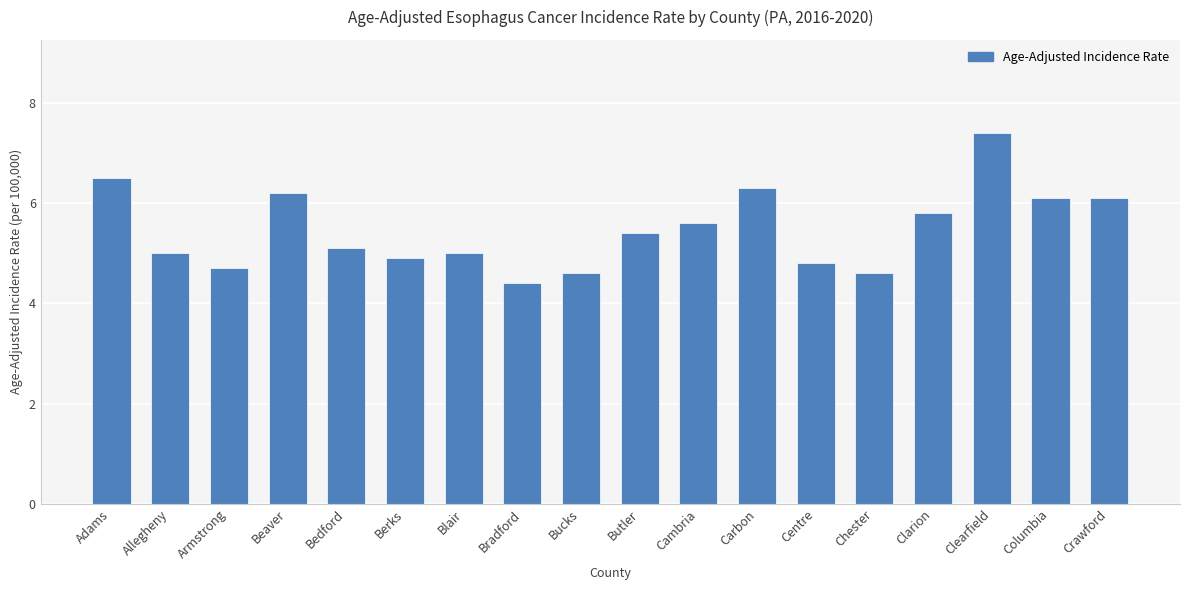

The value at Beaver is 6.2. True or false?

True